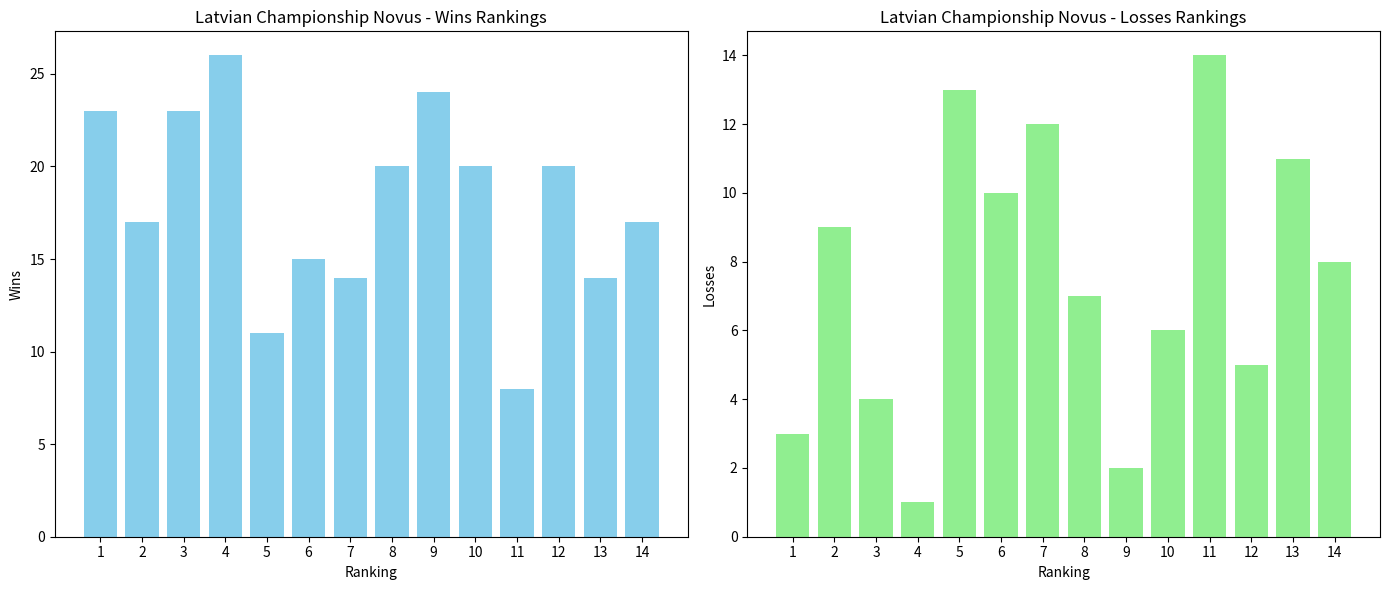

Is the value of Wins at 2 greater than the value of Losses at 3?

Yes